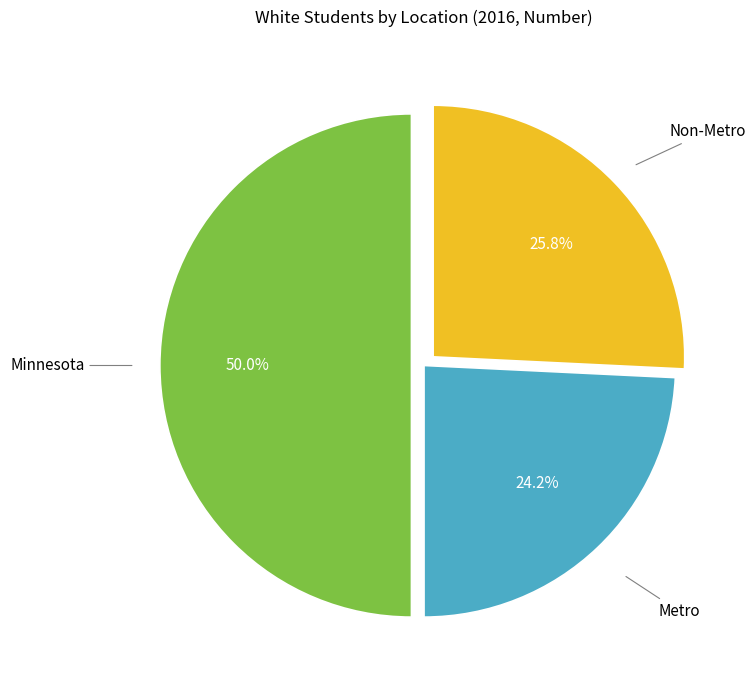

What percentage is NOT represented by Non-Metro?

74.2%